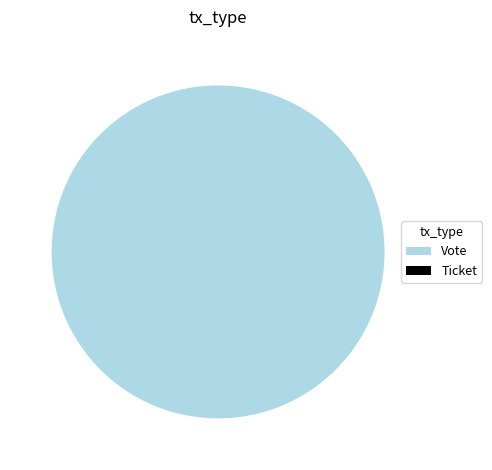

To the nearest percent, what portion does Vote represent?

100%